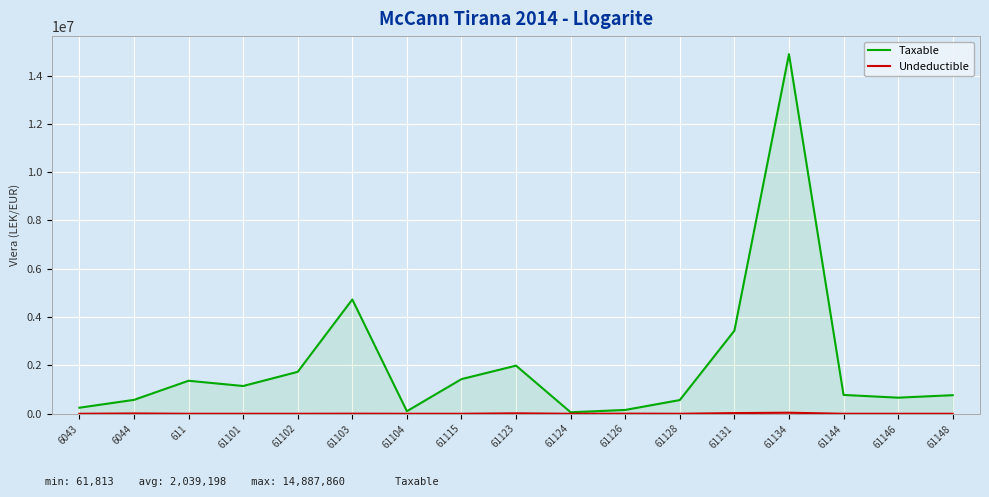

Which category has the lowest value in the Taxable series?

61124